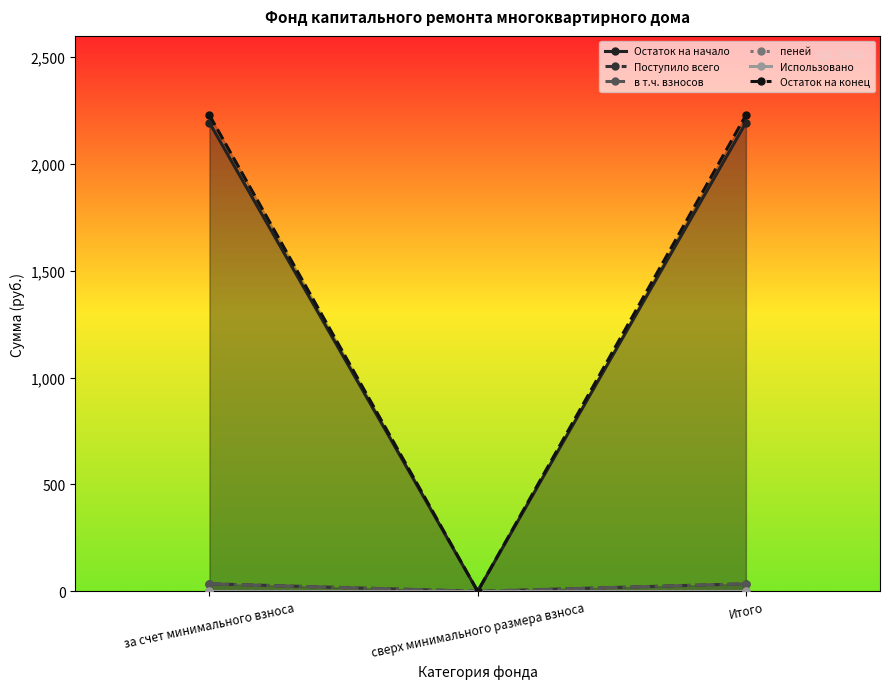

Reading right to left, extract all data points from this chart.

Остаток на начало: 2193.7	0.0	2193.7
Поступило всего: 35.1	0.0	35.1
в т.ч. взносов: 35.0	0.0	35.0
пеней: 0.1	0.0	0.1
Использовано: 0.0	0.0	0.0
Остаток на конец: 2228.8	0.0	2228.8